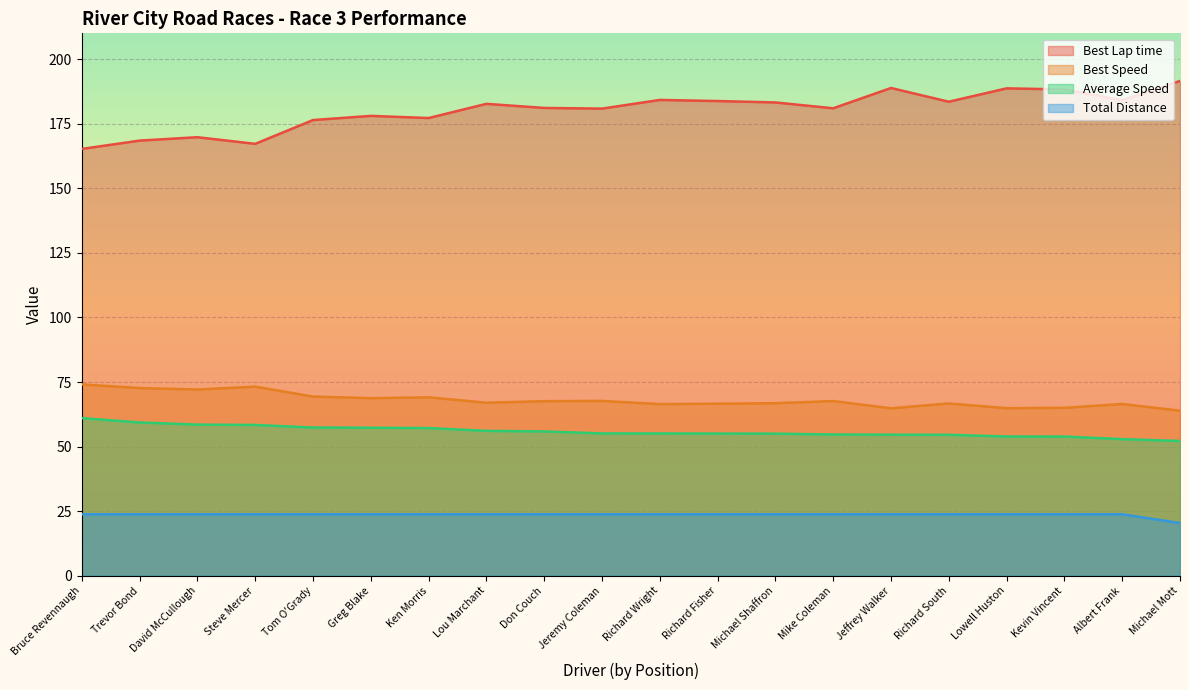

Which category has the lowest value in the Best Lap time series?

Bruce Revennaugh